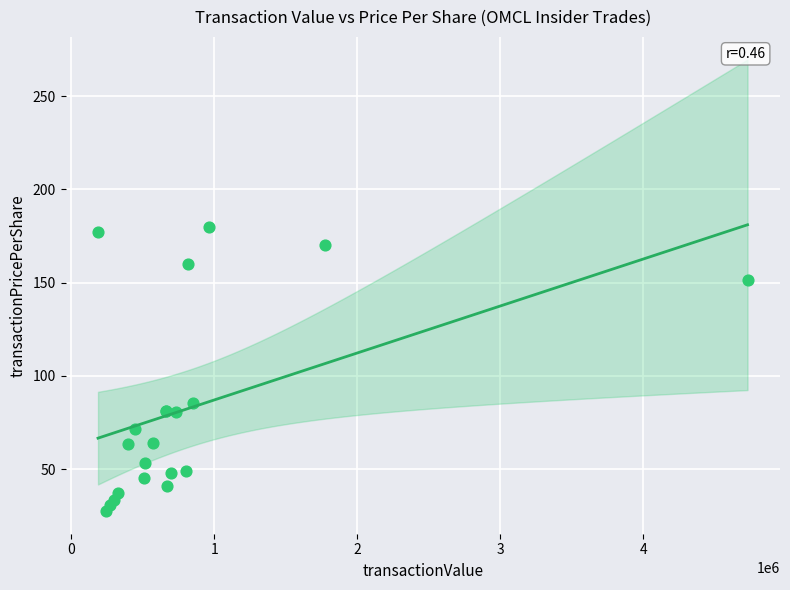

What Y value in the scatter plot is closest to 103?

85.5